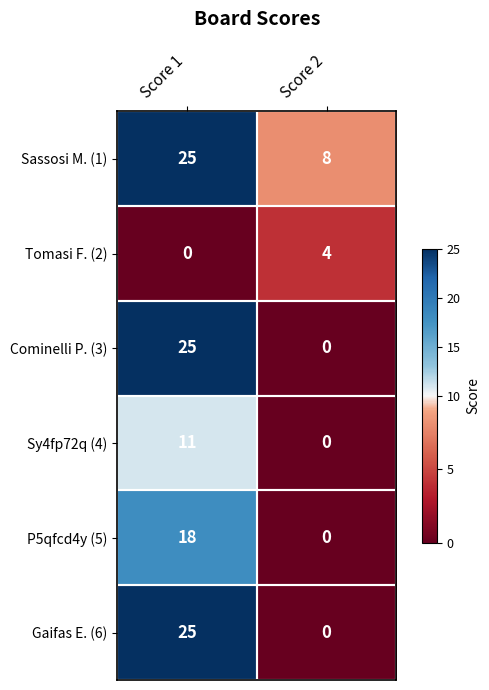

At which label does Sassosi M. (1) reach its minimum?

Score 2